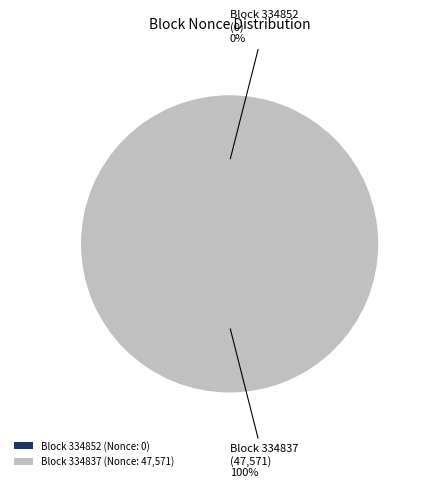

To the nearest percent, what is the difference between the largest and smallest slice percentages?

100%